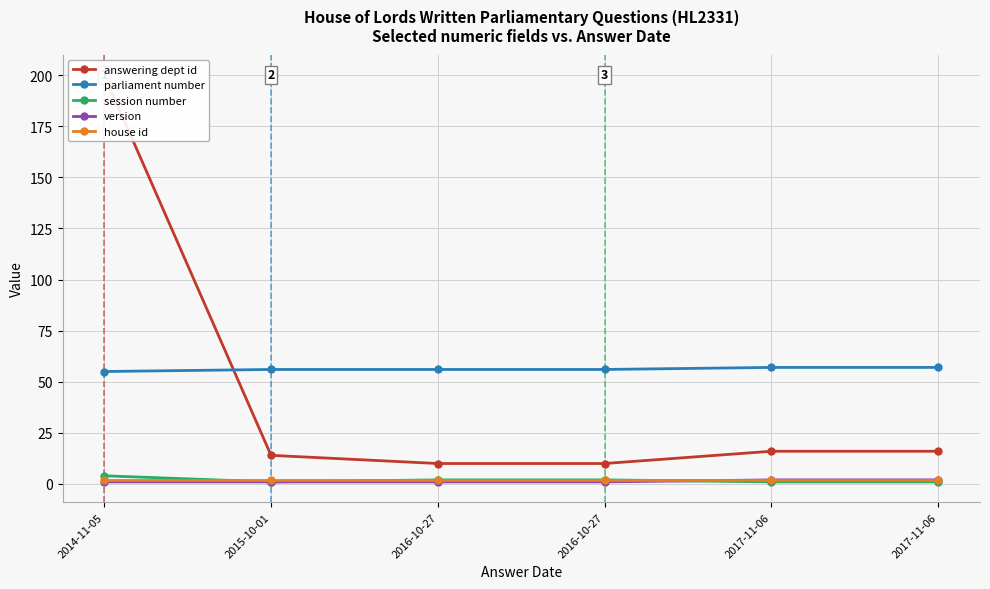

True or false: answering dept id has more than 2 interior local peaks.

False